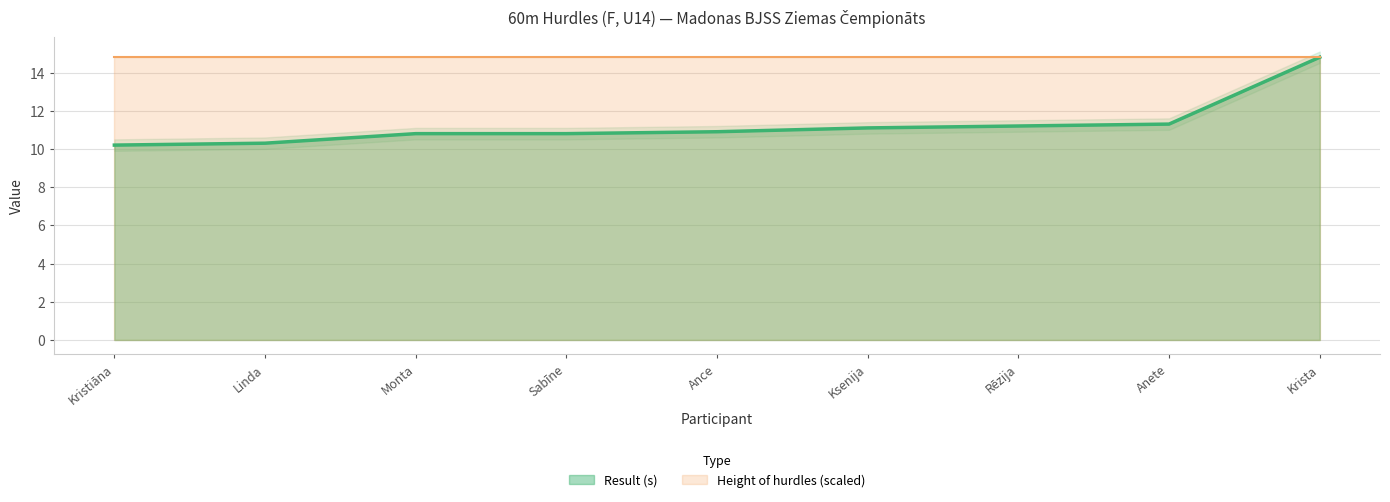

The Result (s) series shows 10.8 at Monta. True or false?

True